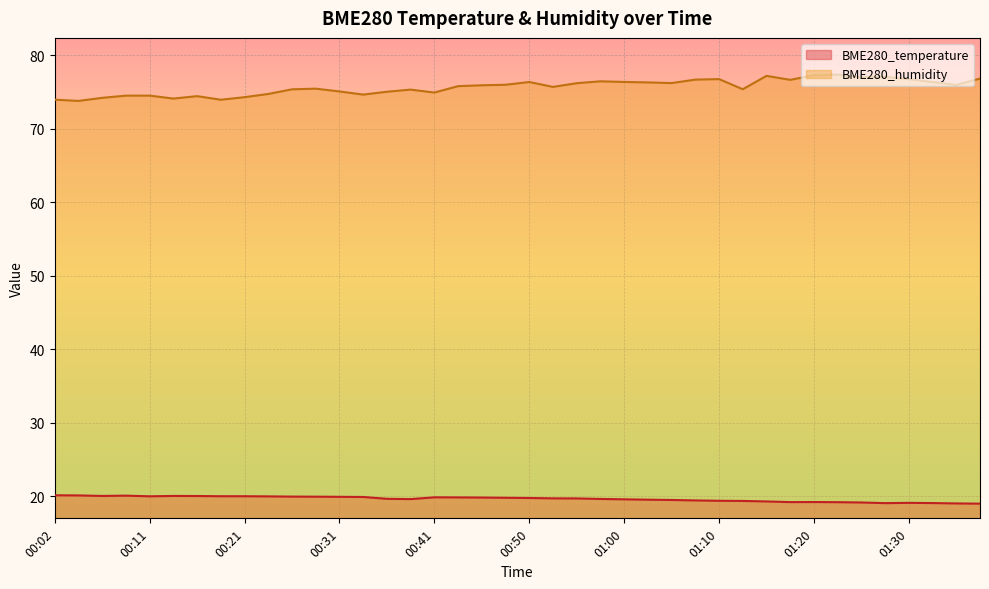

Which series has the widest spread of values?

BME280_humidity